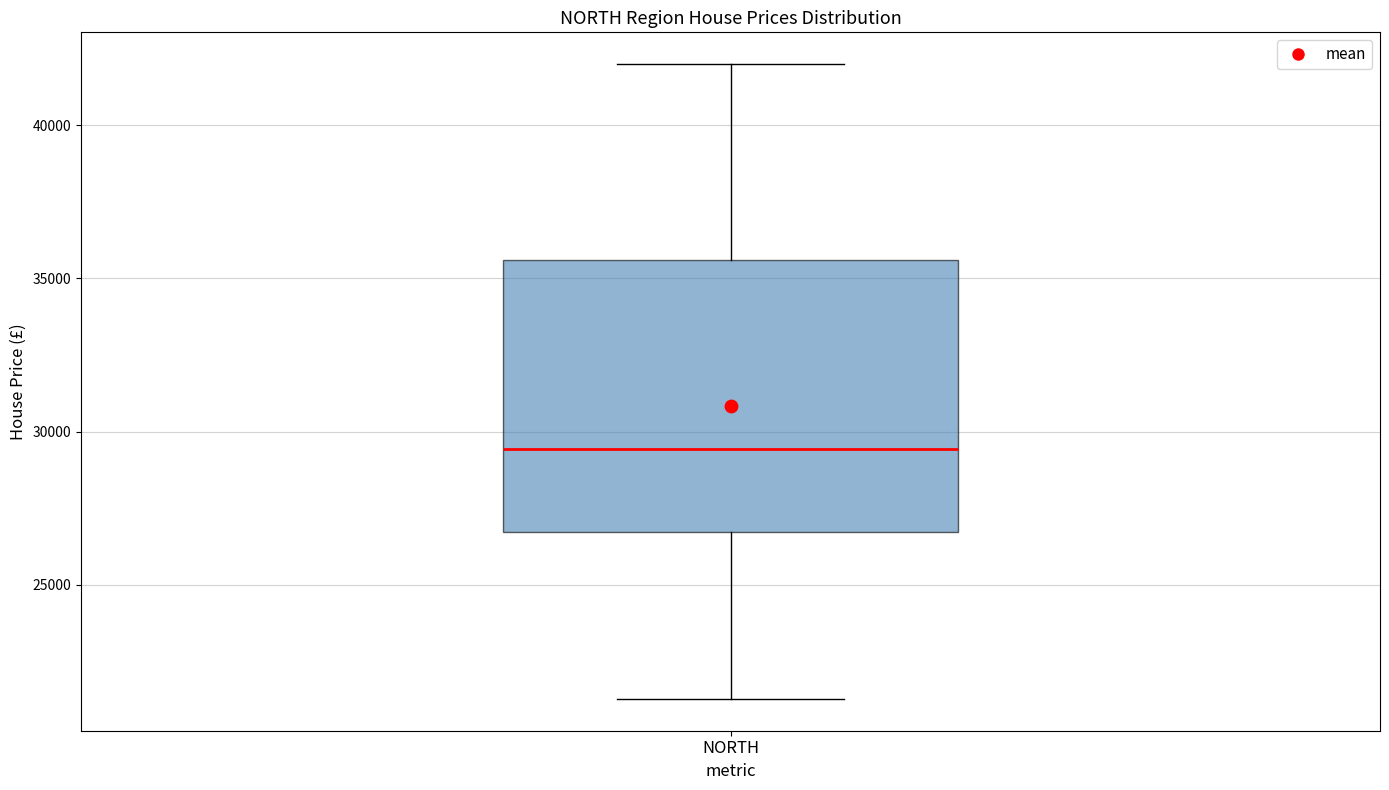

Read this box plot against the y-axis: the position of the median line, the range covered by the box, and the ends of both whiskers. The values are not printed on the chart, so give them approximately, as read against the axis.

median 29500, box 26500 to 35500, whiskers 21500 to 42000